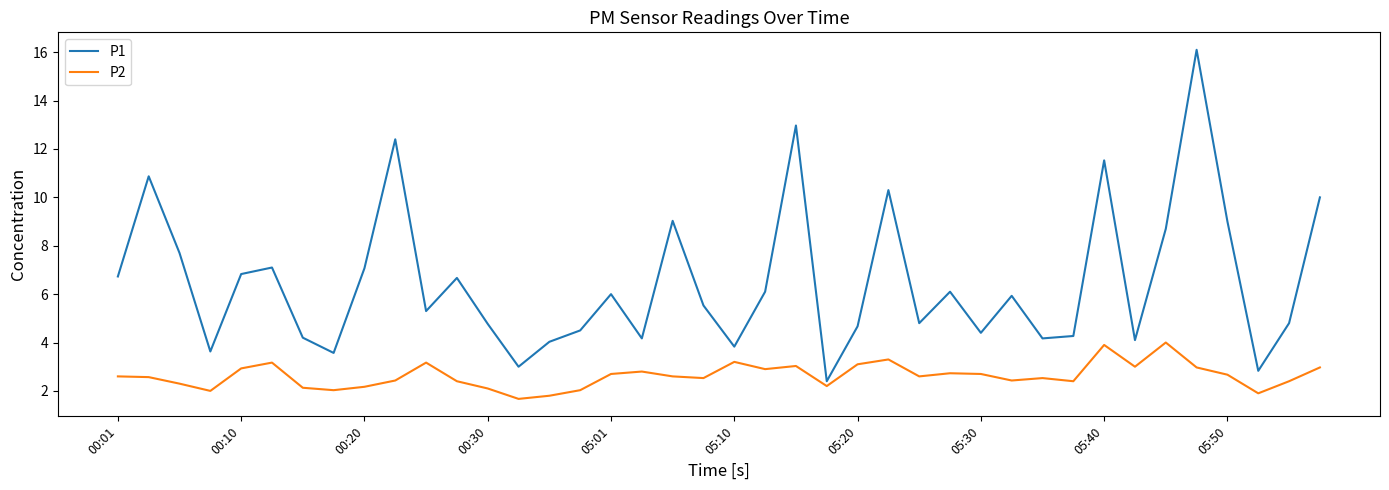

Which series has the largest range (max minus min)?

P1